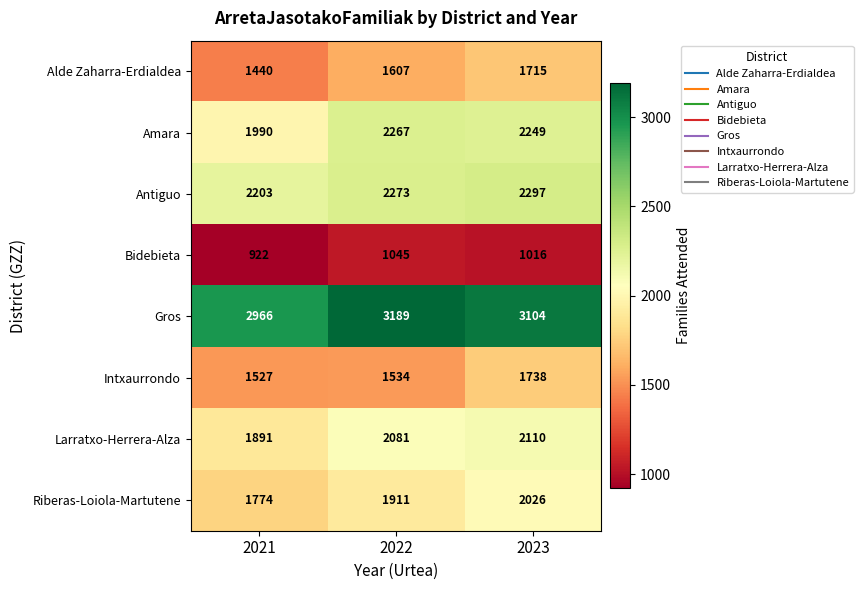

What is the total value across all series at 2022?

15907